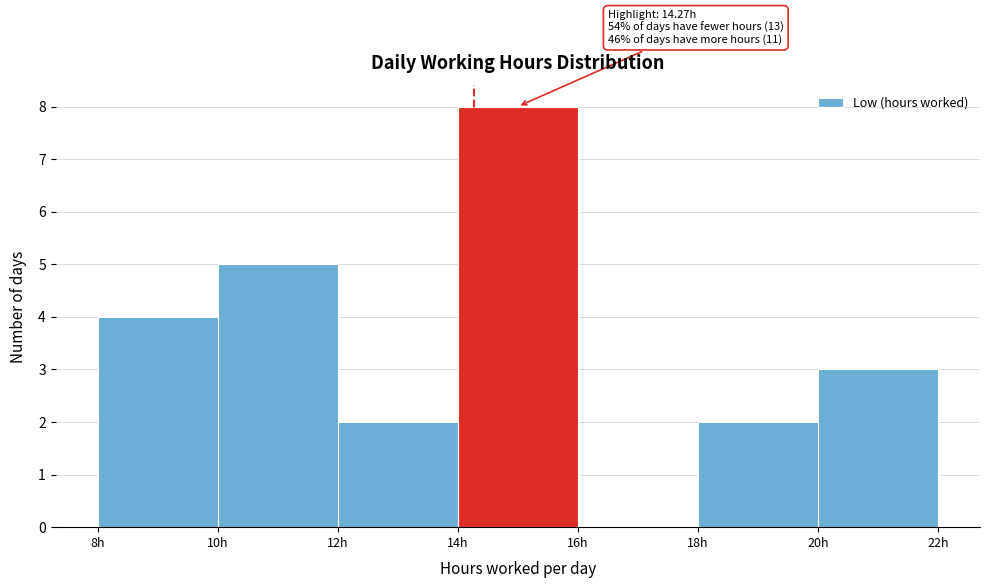

Over which range of the x-axis is the bar tallest?

14 to 16